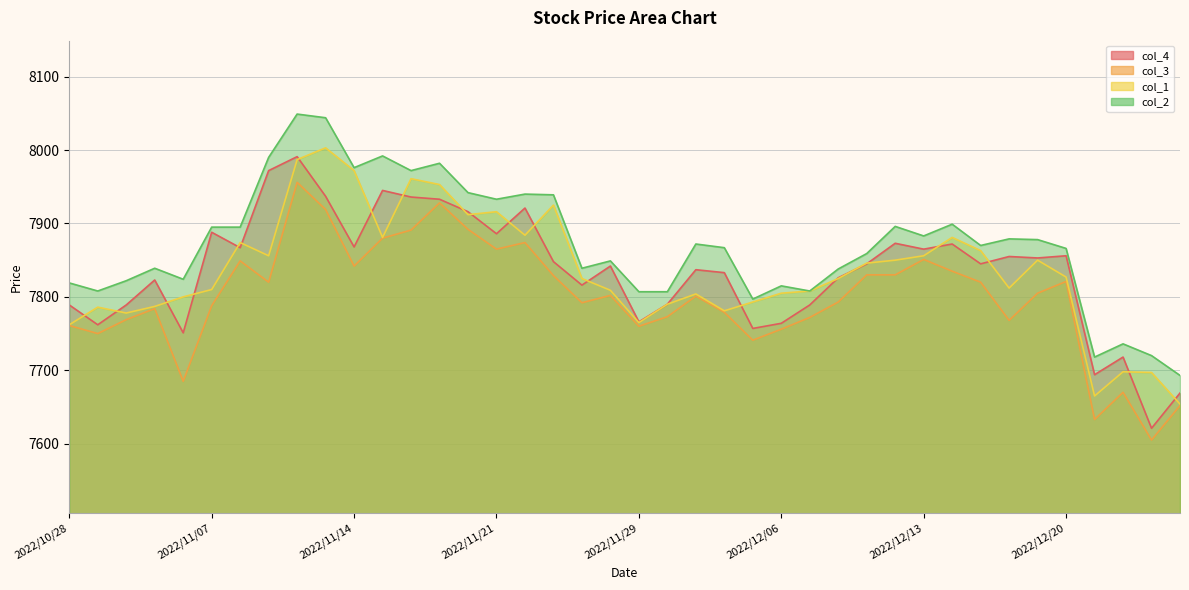

In col_3, how many points are lower than both neighbors (excluding endpoints)?

11